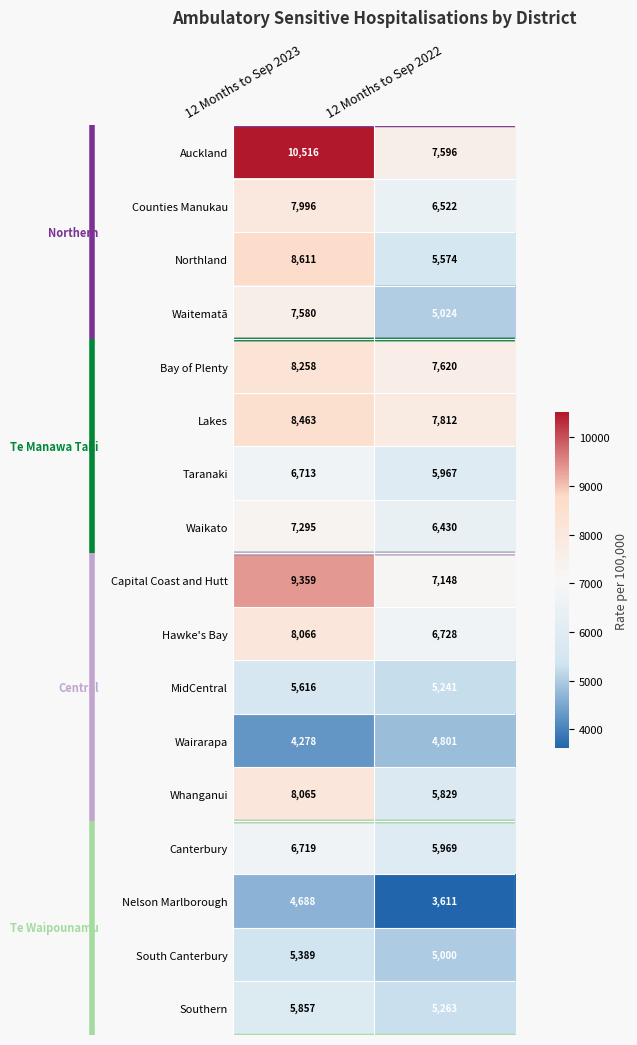

What is the difference between the Taranaki values at 12 Months to Sep 2023 and 12 Months to Sep 2022?

746